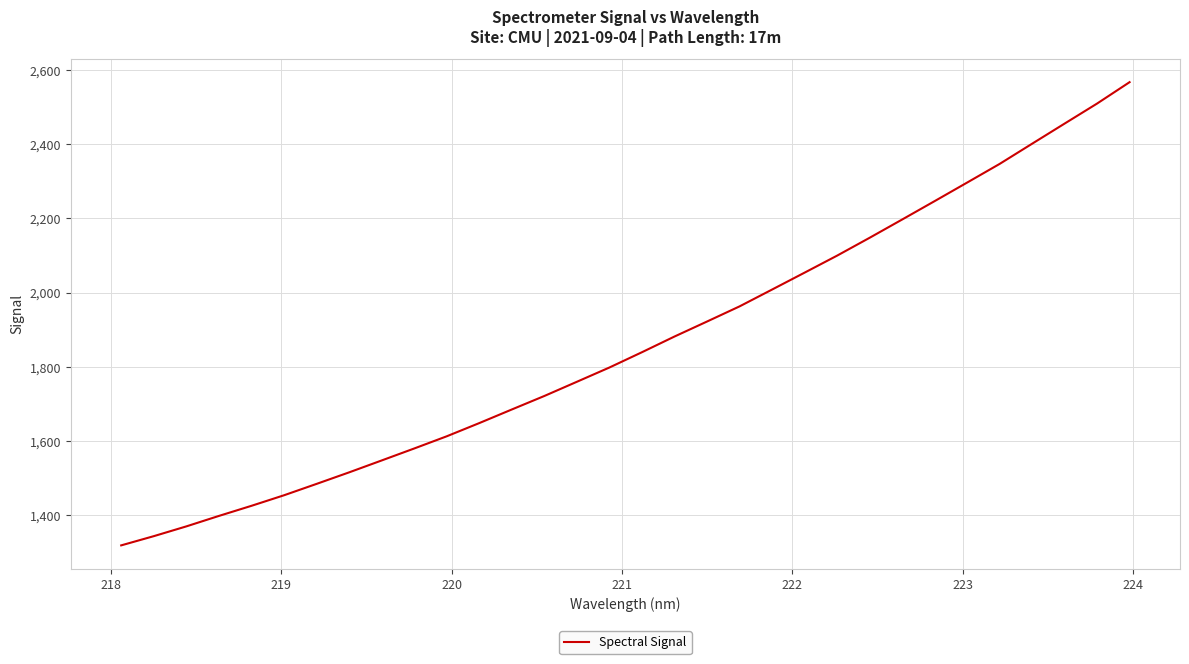

What is the difference between the maximum and minimum values?

1249.8